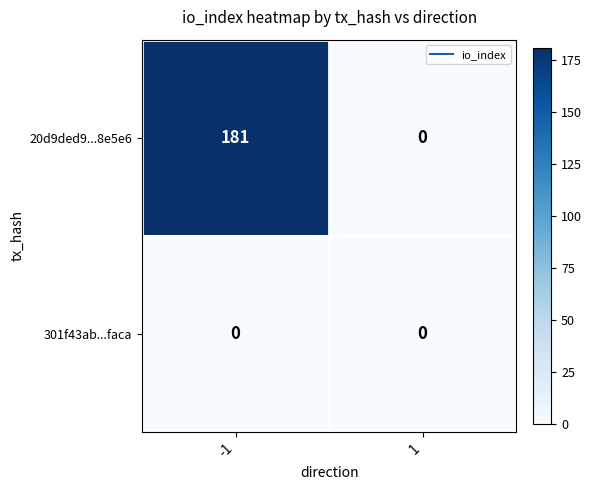

Is it true that 301f43ab...faca equals 0 at 1?

True